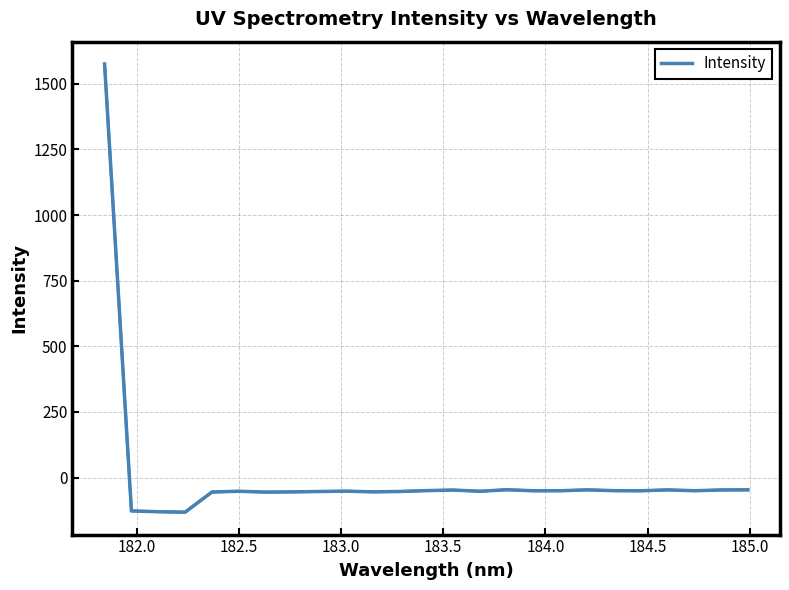

What is the difference between the maximum and minimum values?

1706.7